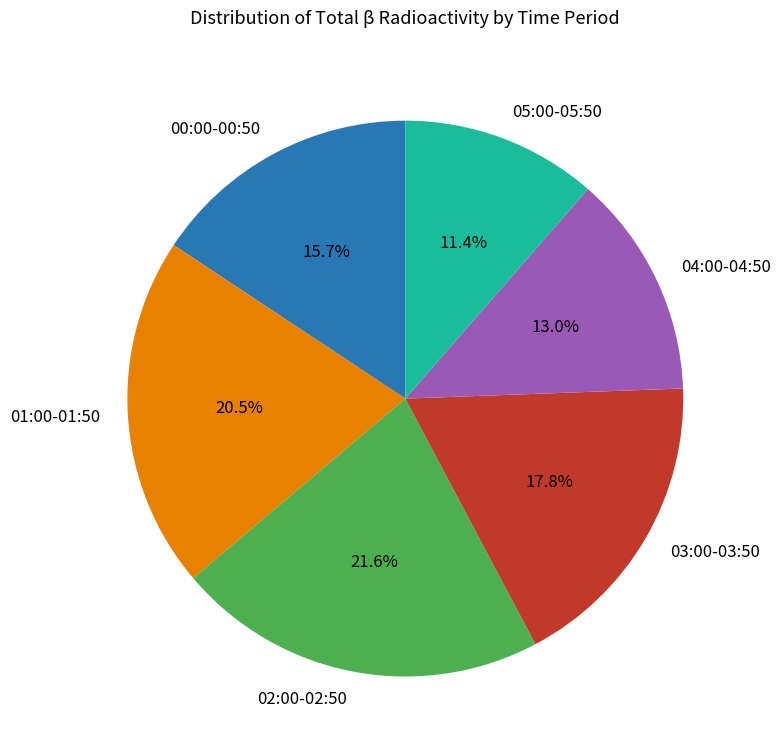

How many slices are in this pie chart?

6